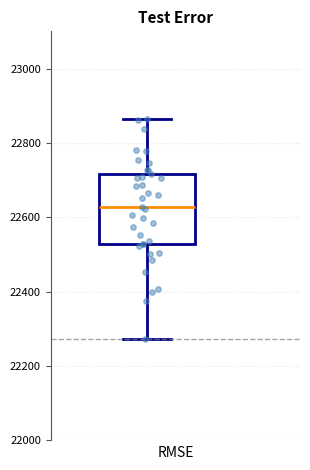

Where is the upper edge of the box on the y-axis? The values are not printed on the chart, so give them approximately, as read against the axis.

22720